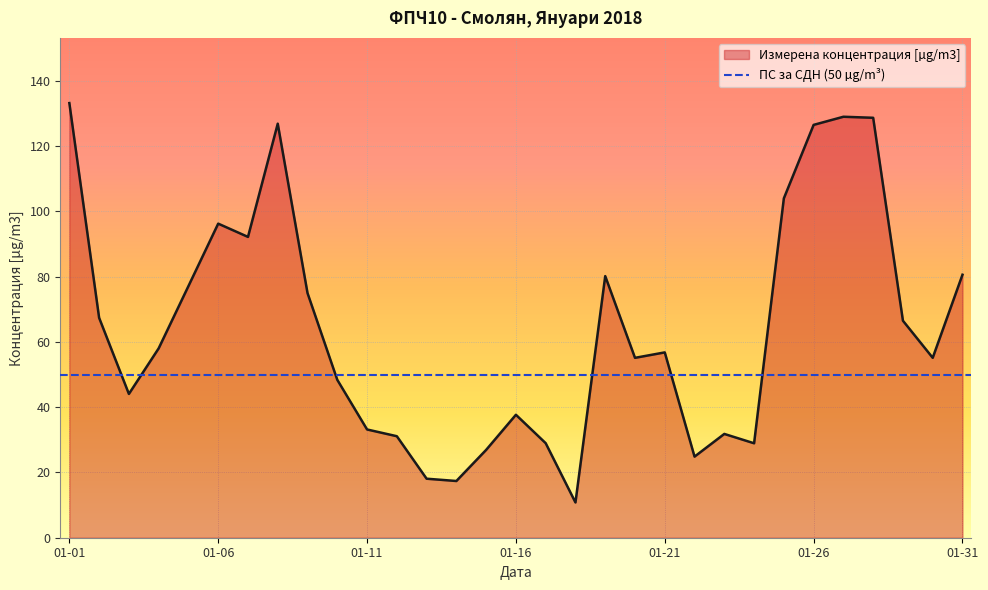

What is the minimum value for Измерена концентрация [µg/m3]?

10.8